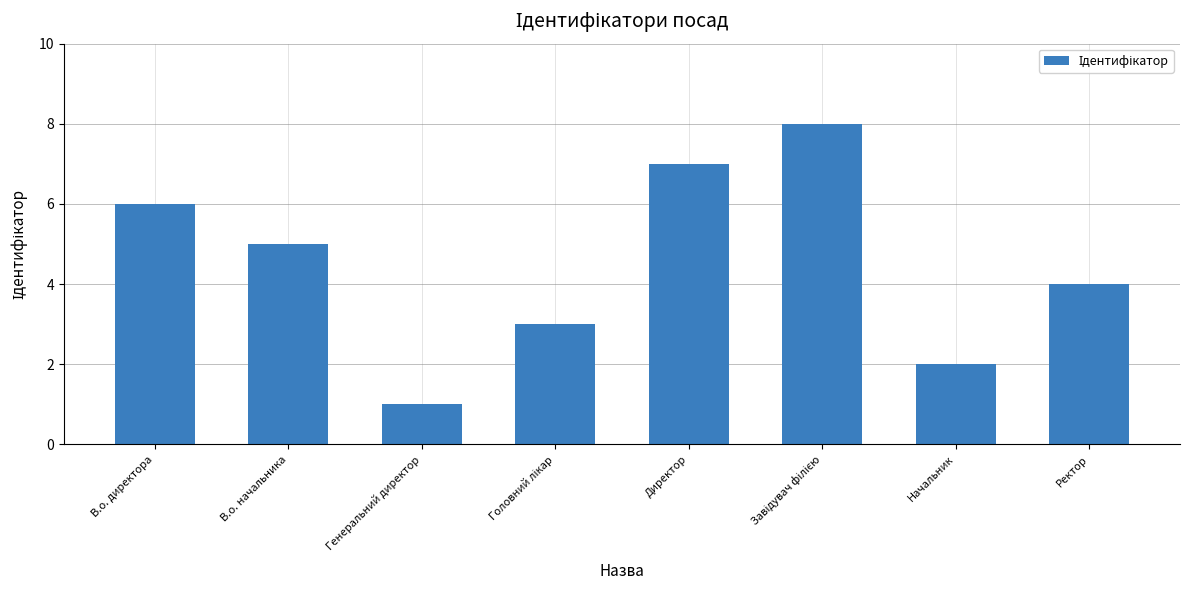

What is the difference between the maximum and minimum values?

7